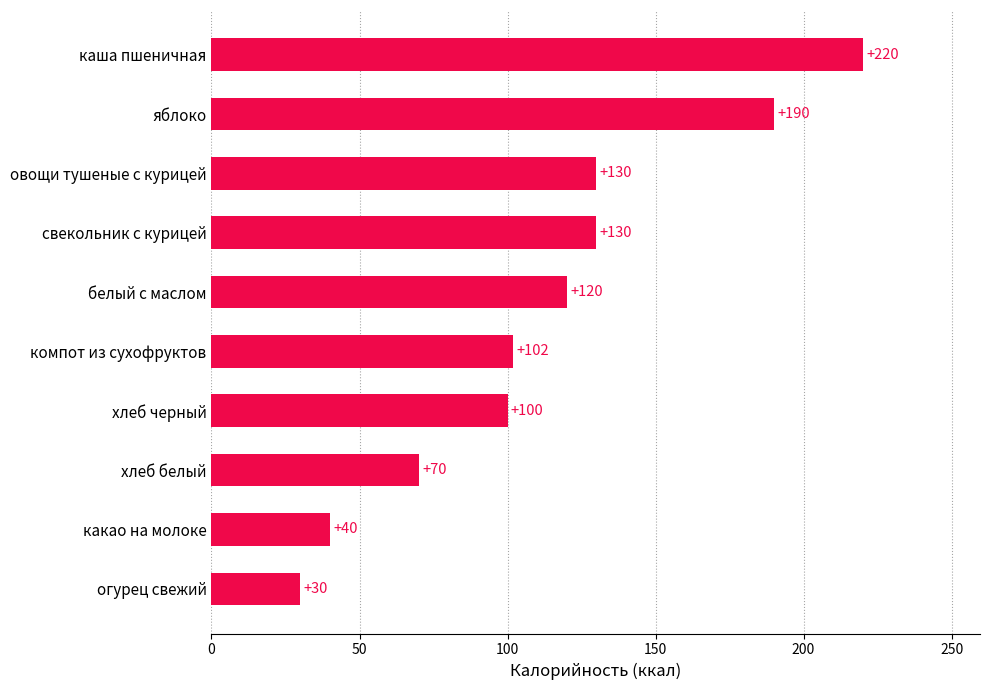

Reading bottom to top, transcribe all the data shown in this chart.

огурец свежий=30	какао на молоке=40	хлеб белый=70	хлеб черный=100	компот из сухофруктов=102	белый с маслом=120	свекольник с курицей=130	овощи тушеные с курицей=130	яблоко=190	каша пшеничная=220